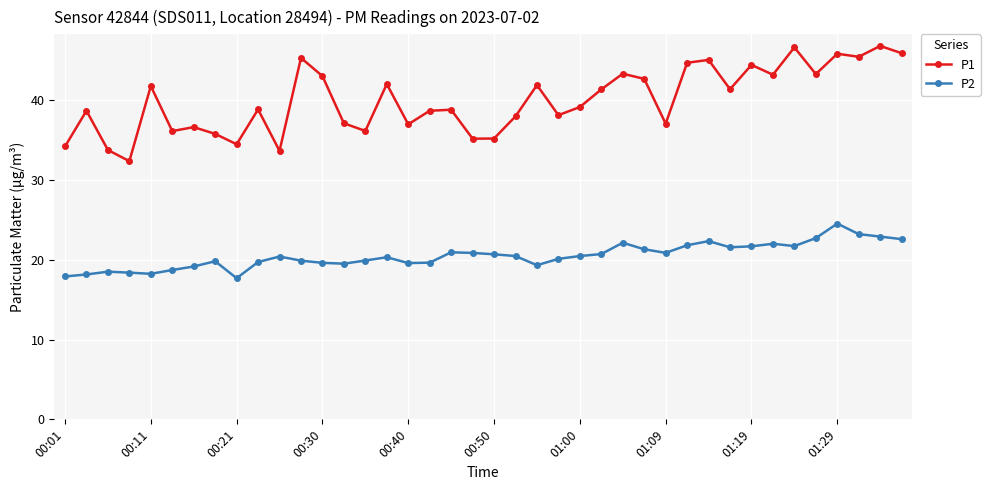

Which series has the largest range (max minus min)?

P1